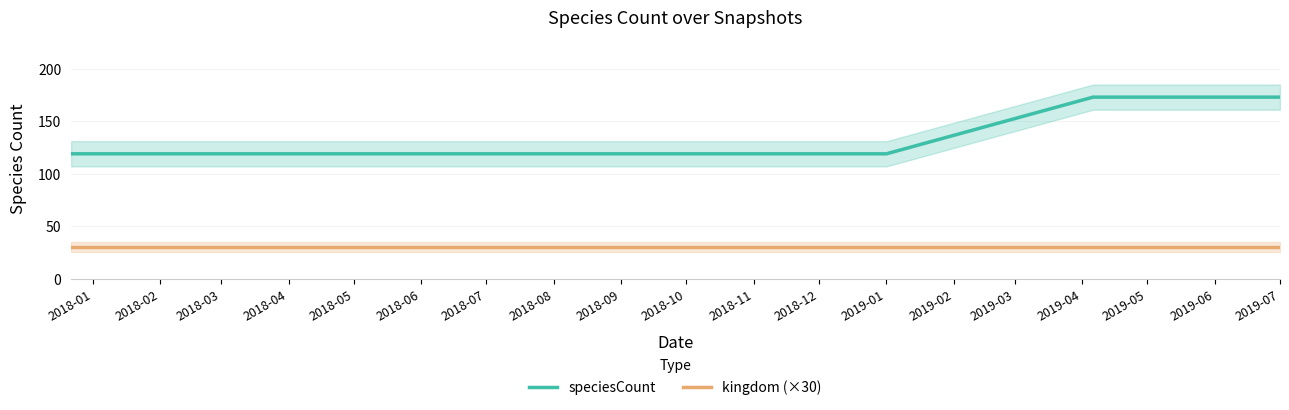

What is the sum of all speciesCount values?

941